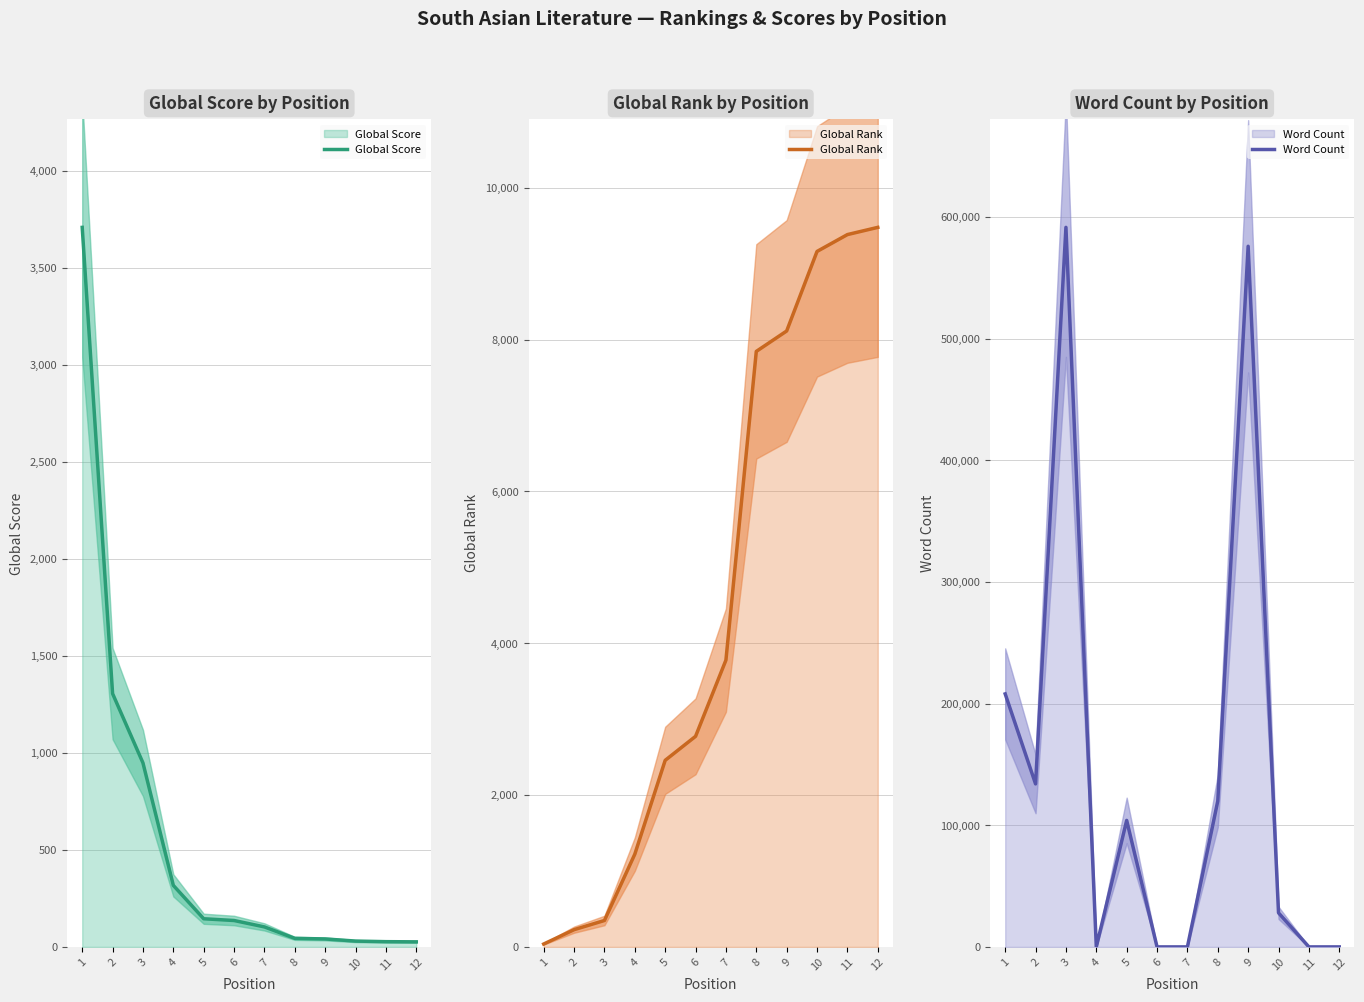

True or false: Global Rank has more than 0 interior local peaks.

False